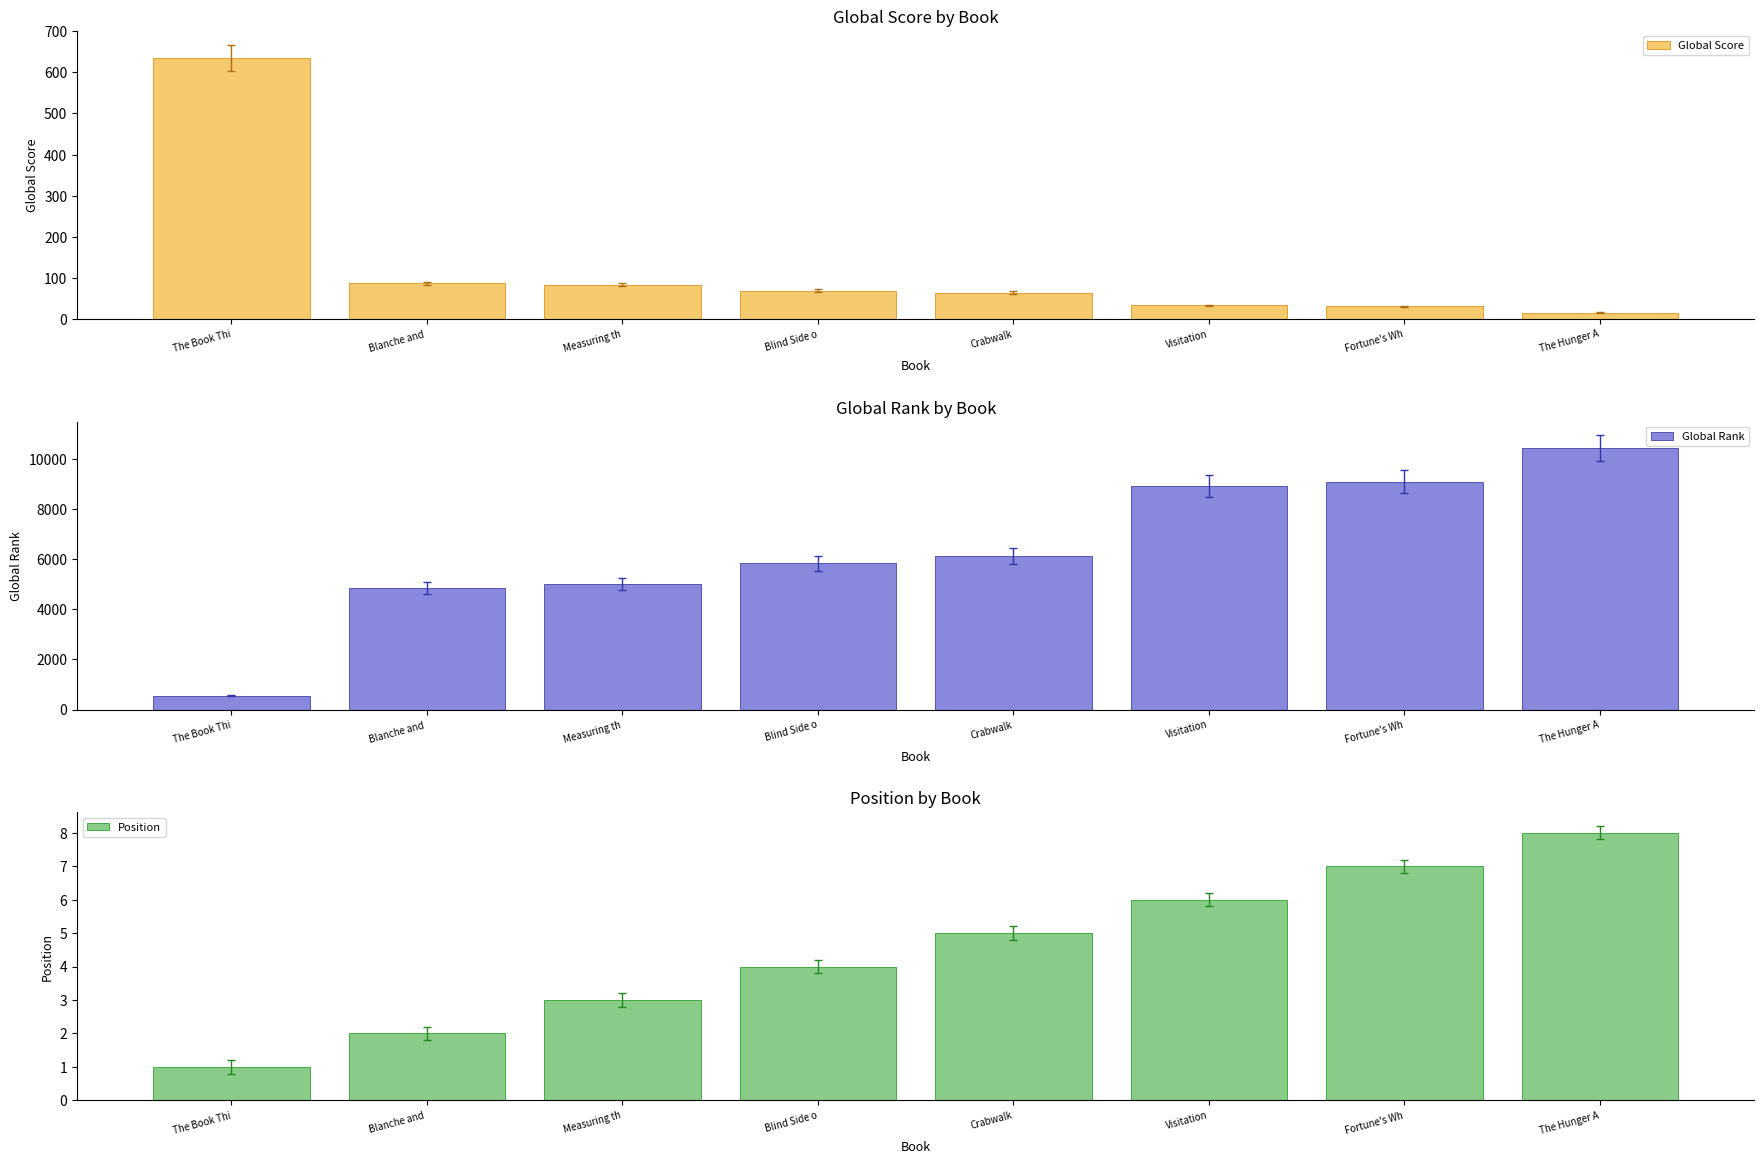

The value of Global Score at Blind Side o is 68. True or false?

True